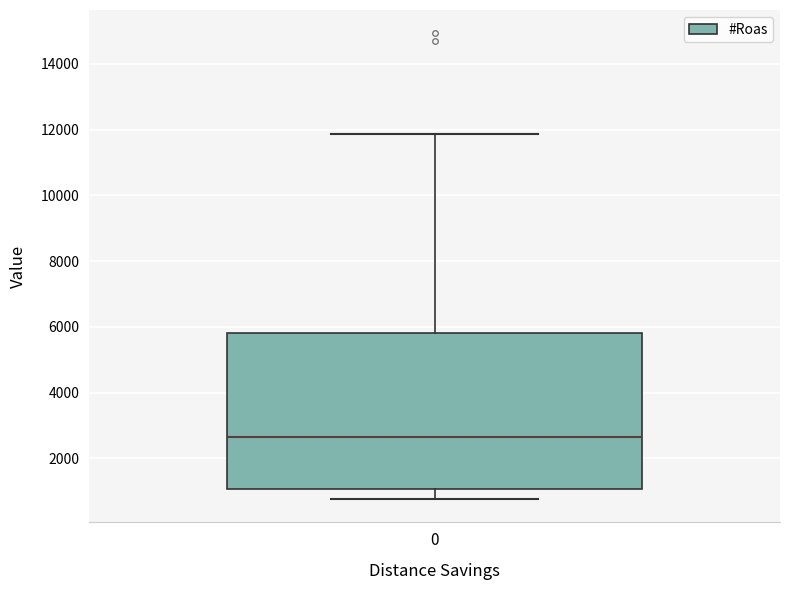

Read this box plot against the y-axis: the position of the median line, the range covered by the box, and the ends of both whiskers. The values are not printed on the chart, so give them approximately, as read against the axis.

median 2600, box 1000 to 5800, whiskers 800 to 11800